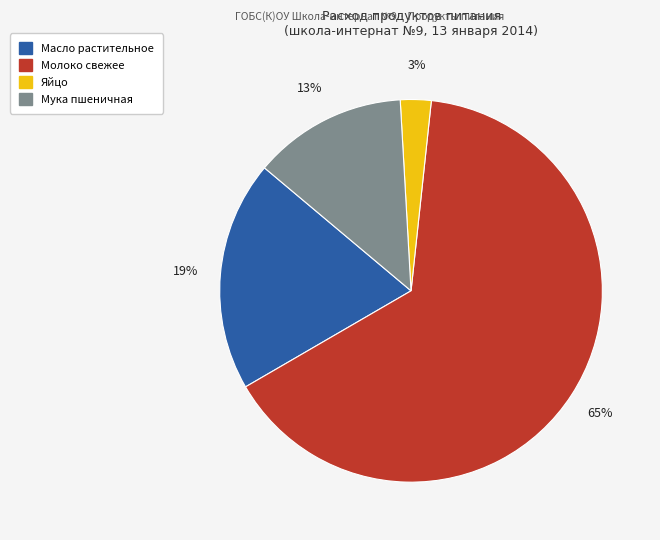

Combined, do Масло растительное and Молоко свежее account for over 50%?

Yes